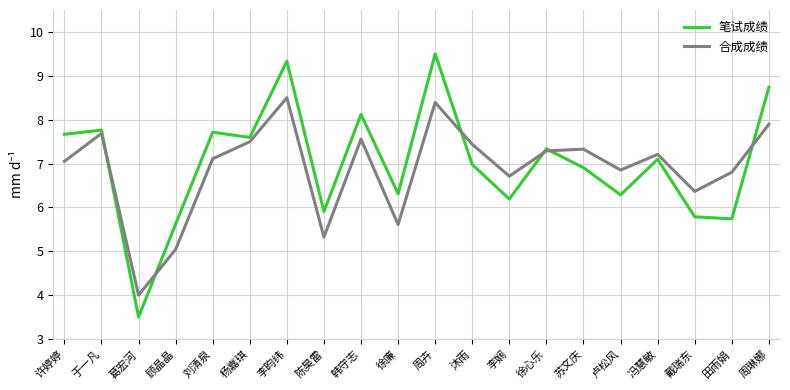

Reading left to right, what are all the values shown in this chart?

笔试成绩: 7.7	7.8	3.5	5.6	7.7	7.6	9.3	5.9	8.1	6.3	9.5	7.0	6.2	7.3	6.9	6.3	7.1	5.8	5.7	8.7
合成成绩: 7.0	7.7	4.0	5.0	7.1	7.5	8.5	5.3	7.6	5.6	8.4	7.4	6.7	7.3	7.3	6.9	7.2	6.4	6.8	7.9